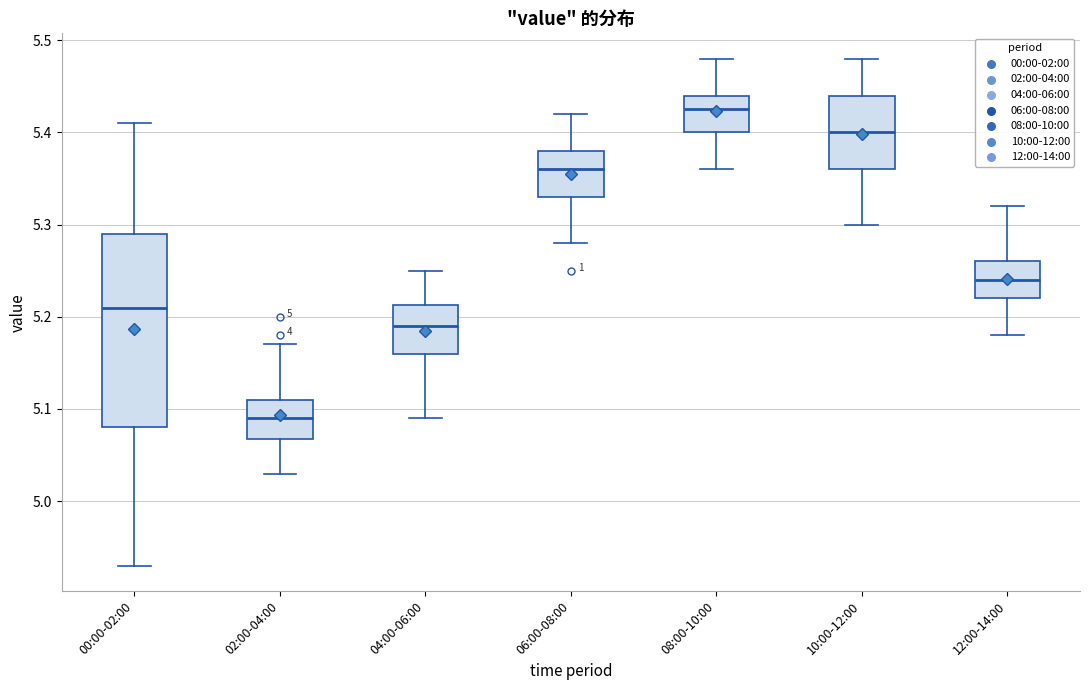

Comparing the boxes themselves (not the whiskers), which one is the tallest?

00:00-02:00